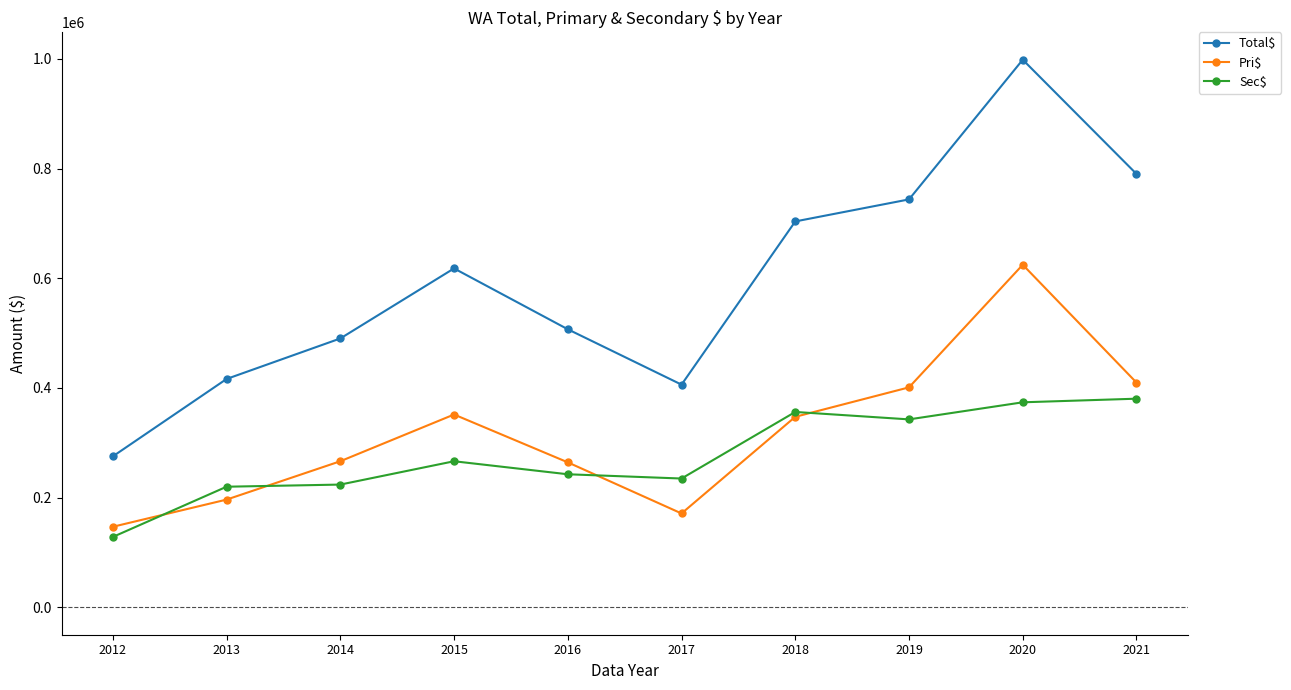

Is the value of Total$ at 2021 greater than the value of Sec$ at 2015?

Yes